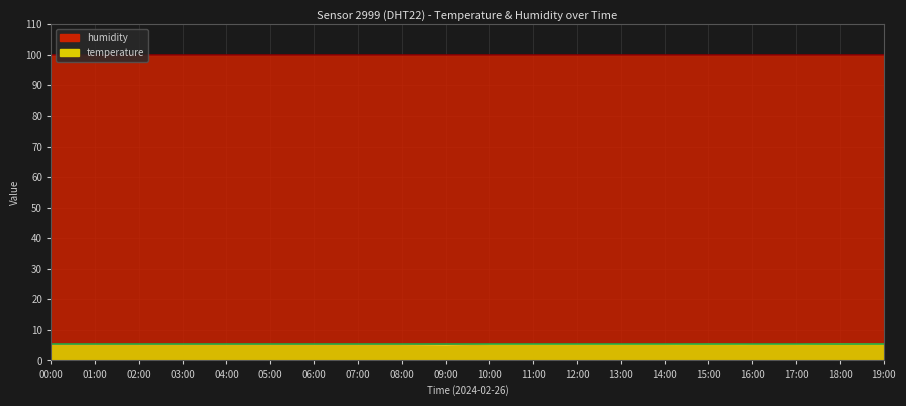

Where is the first local minimum?

09:00